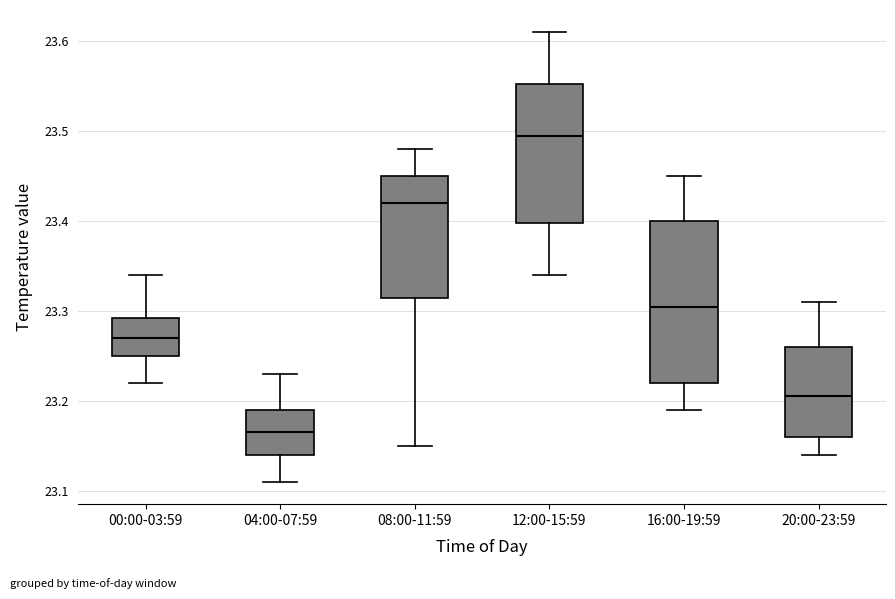

Where does the lower whisker of the box for 16:00-19:59 end on the y-axis? The values are not printed on the chart, so give them approximately, as read against the axis.

23.19